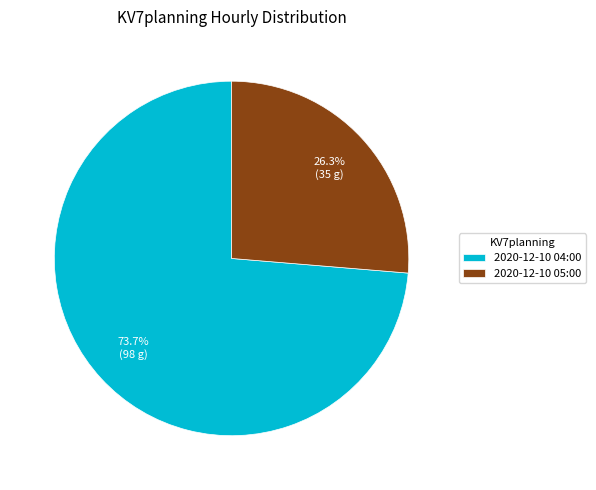

What is the ratio of the value at 2020-12-10 04:00 to the value at 2020-12-10 05:00?

2.8